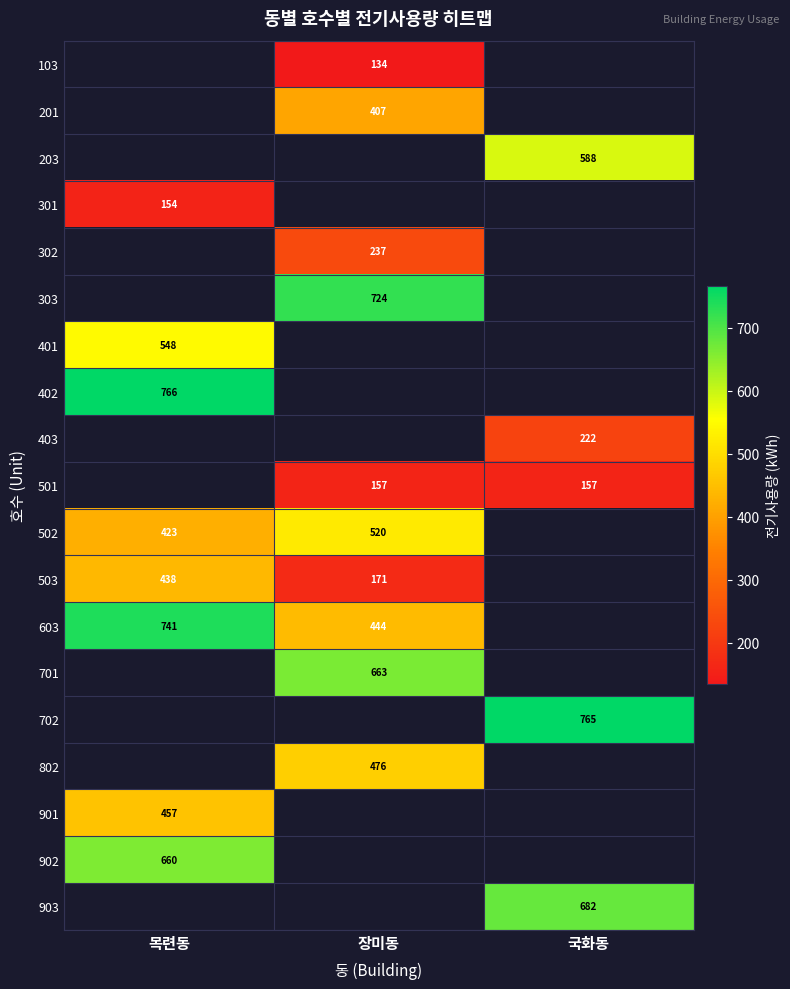

Which category has the highest value across all series?

목련동